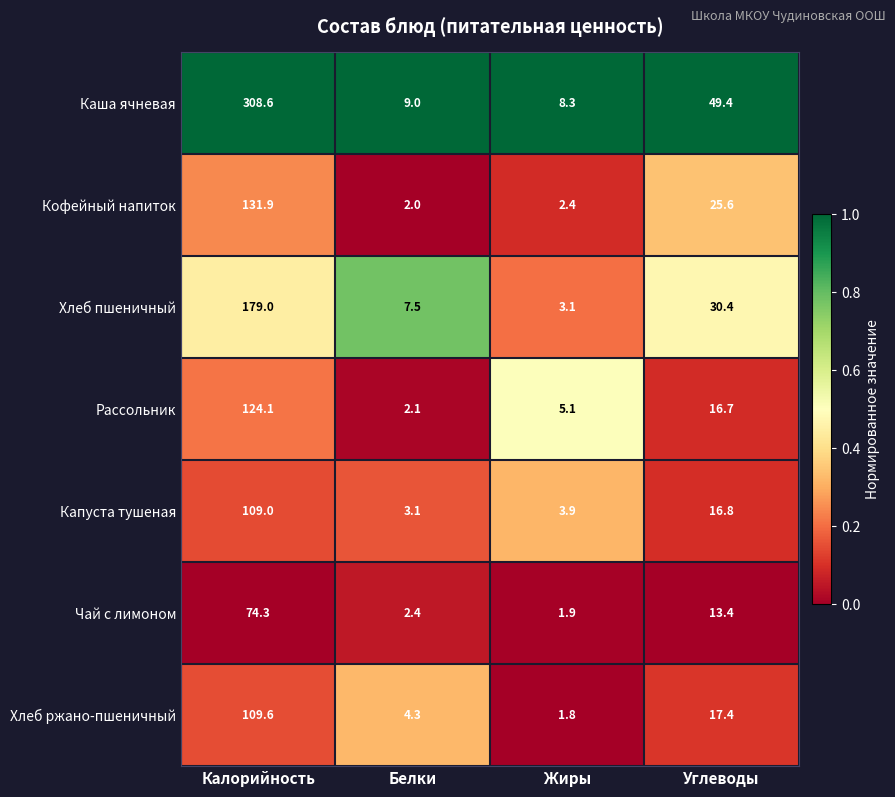

Rank the series by their maximum value, from highest to lowest.

Каша ячневая, Хлеб пшеничный, Кофейный напиток, Рассольник, Хлеб ржано-пшеничный, Капуста тушеная, Чай с лимоном